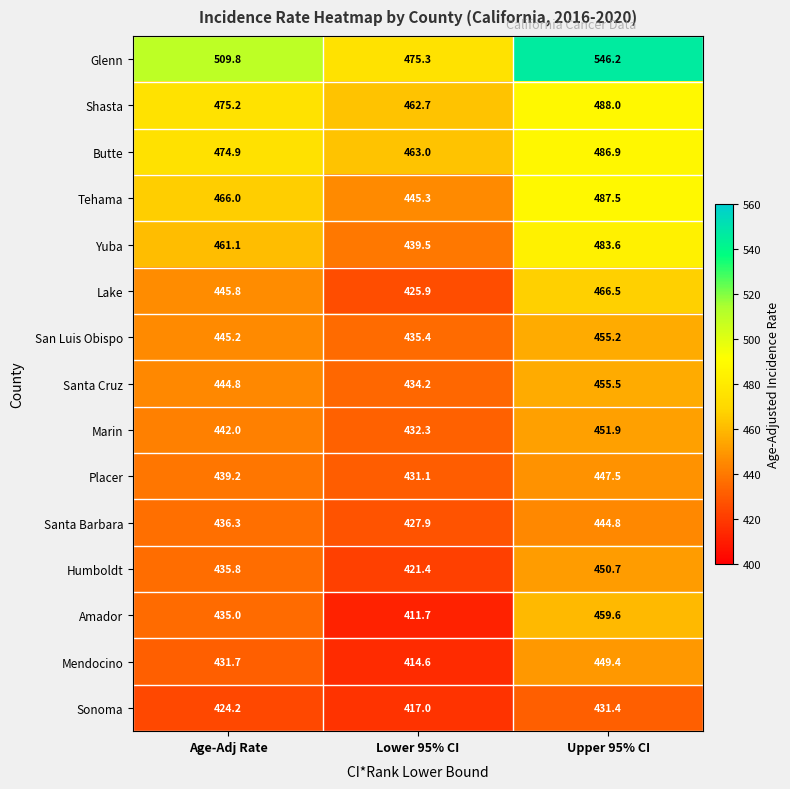

What is the difference between the Lake values at Age-Adj Rate and Upper 95% CI?

20.7